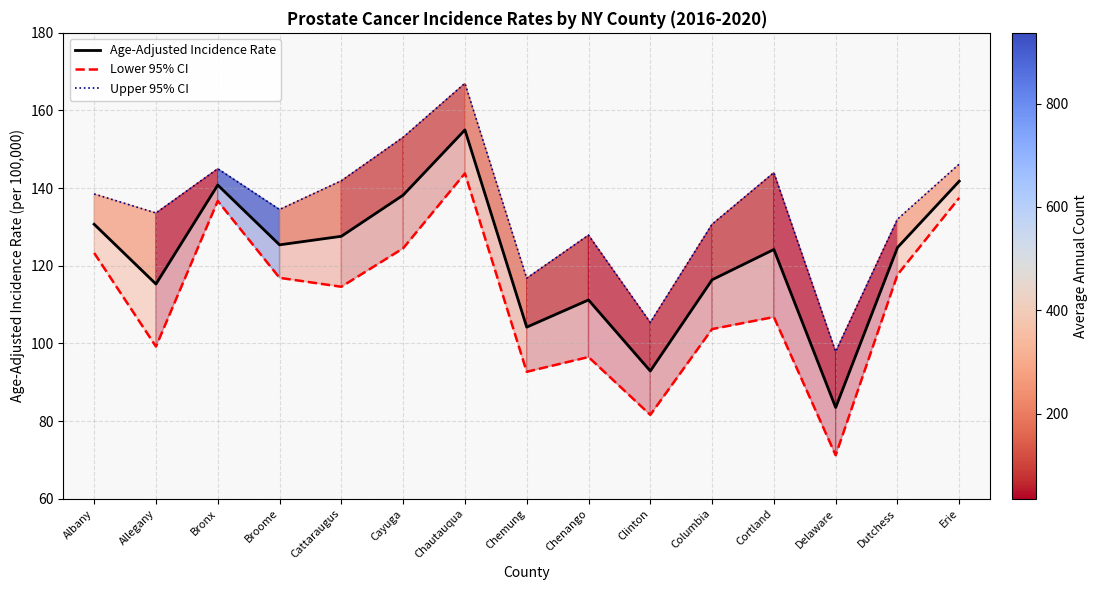

What is the value of the Lower 95% CI point at the 11th from the left?

103.7